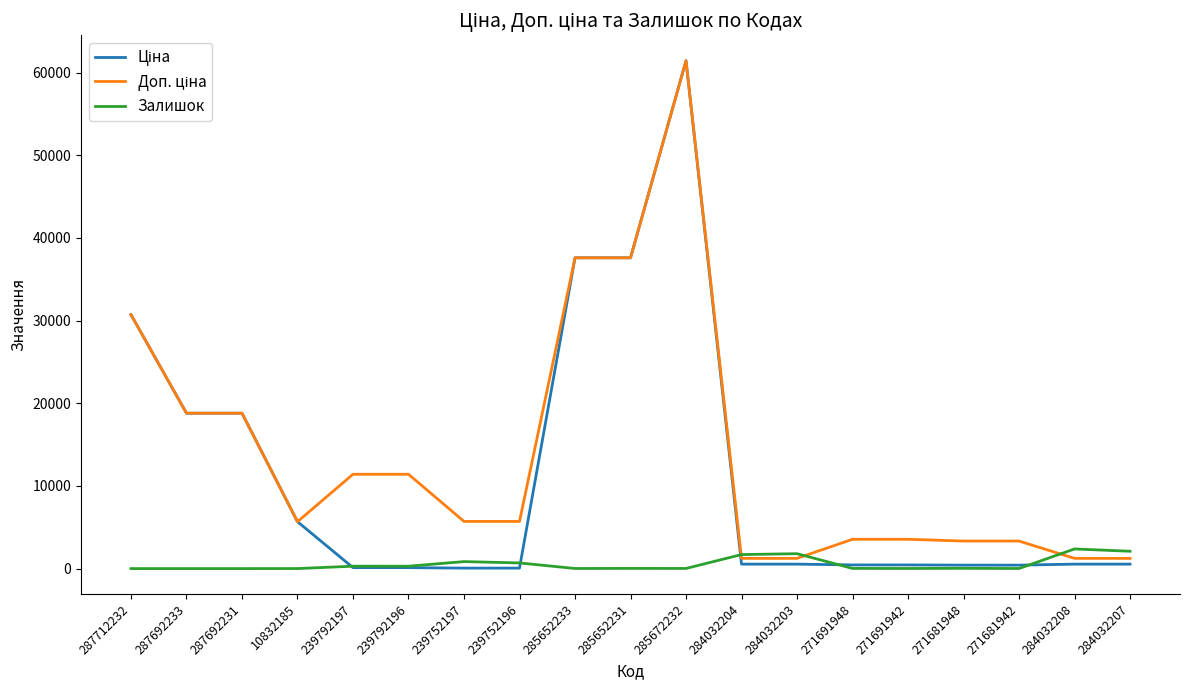

At which category is the sum across all series the highest?

285672232